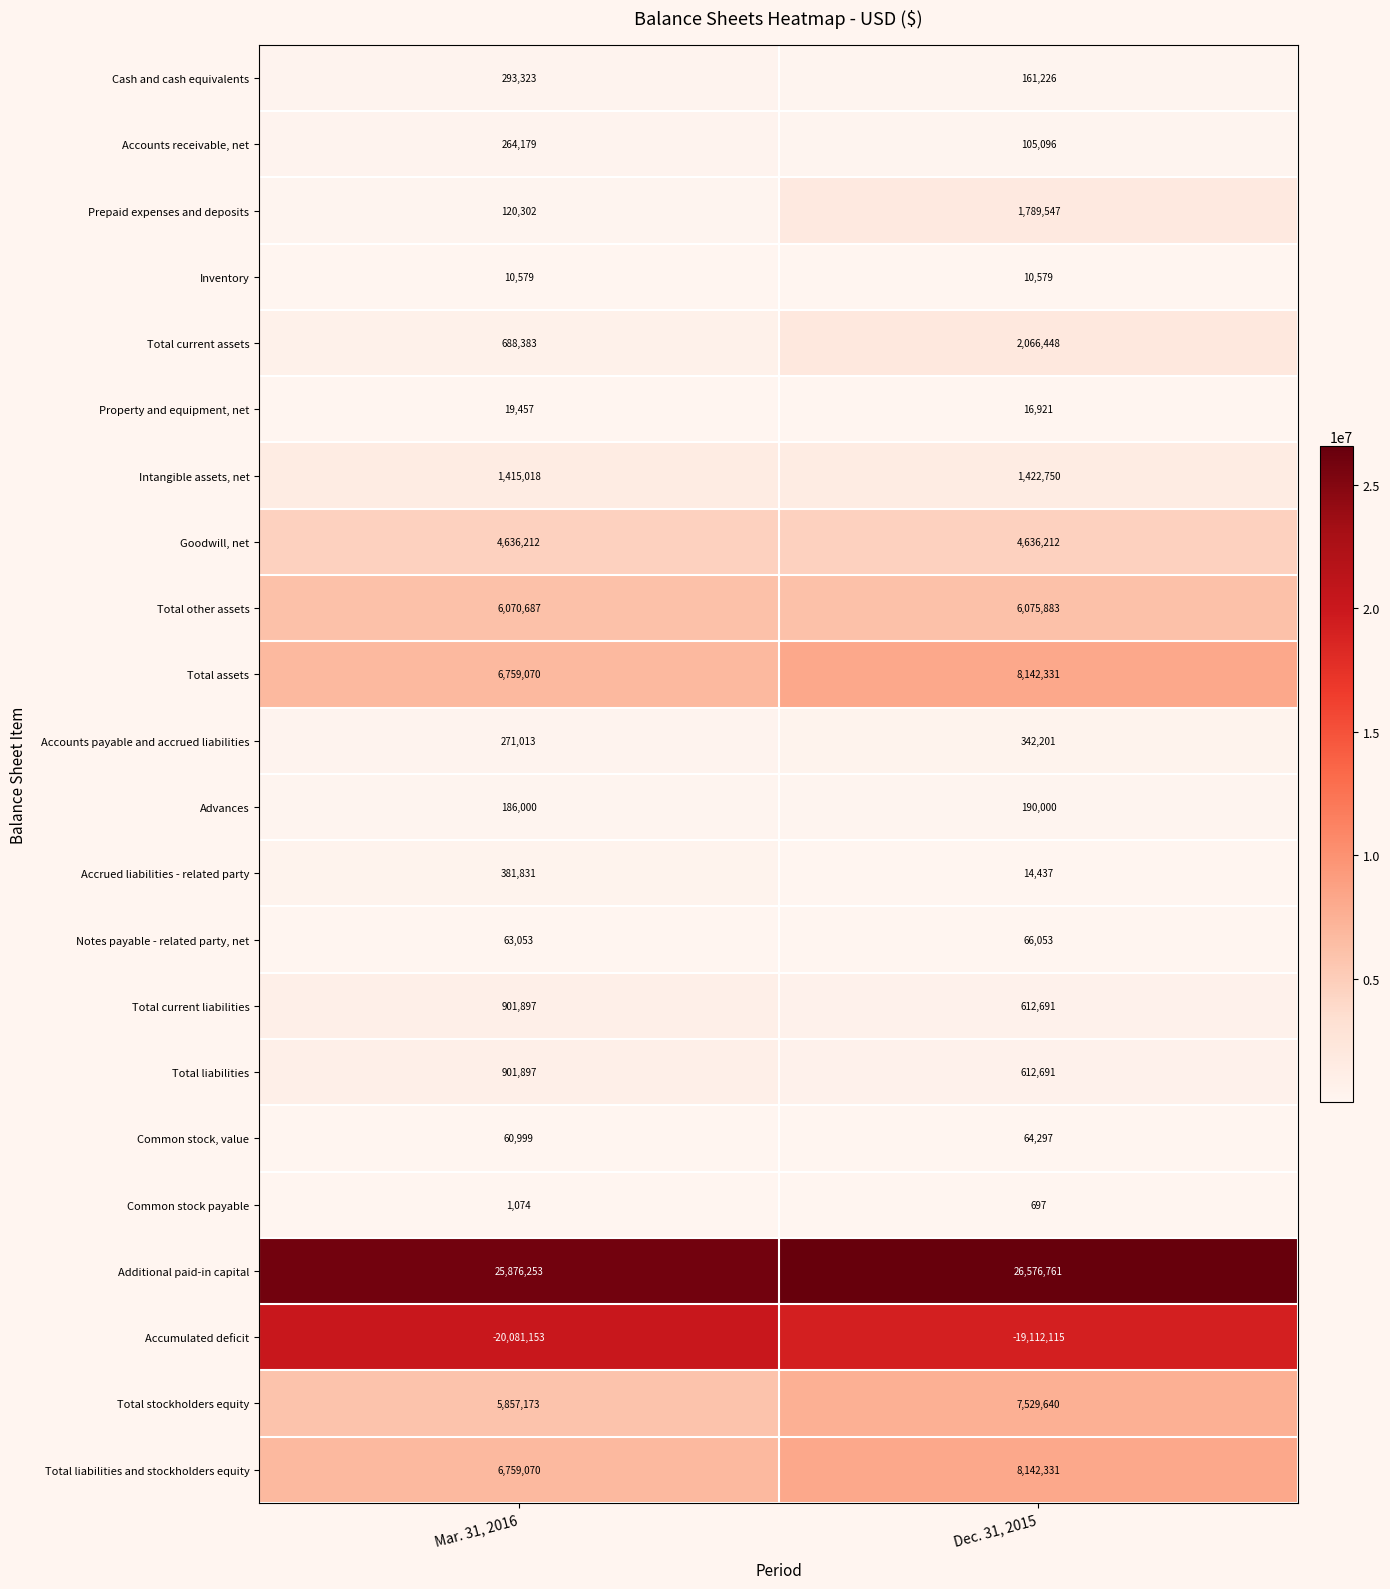

True or false: Total other assets has a value of 6070687 at Mar. 31, 2016.

True